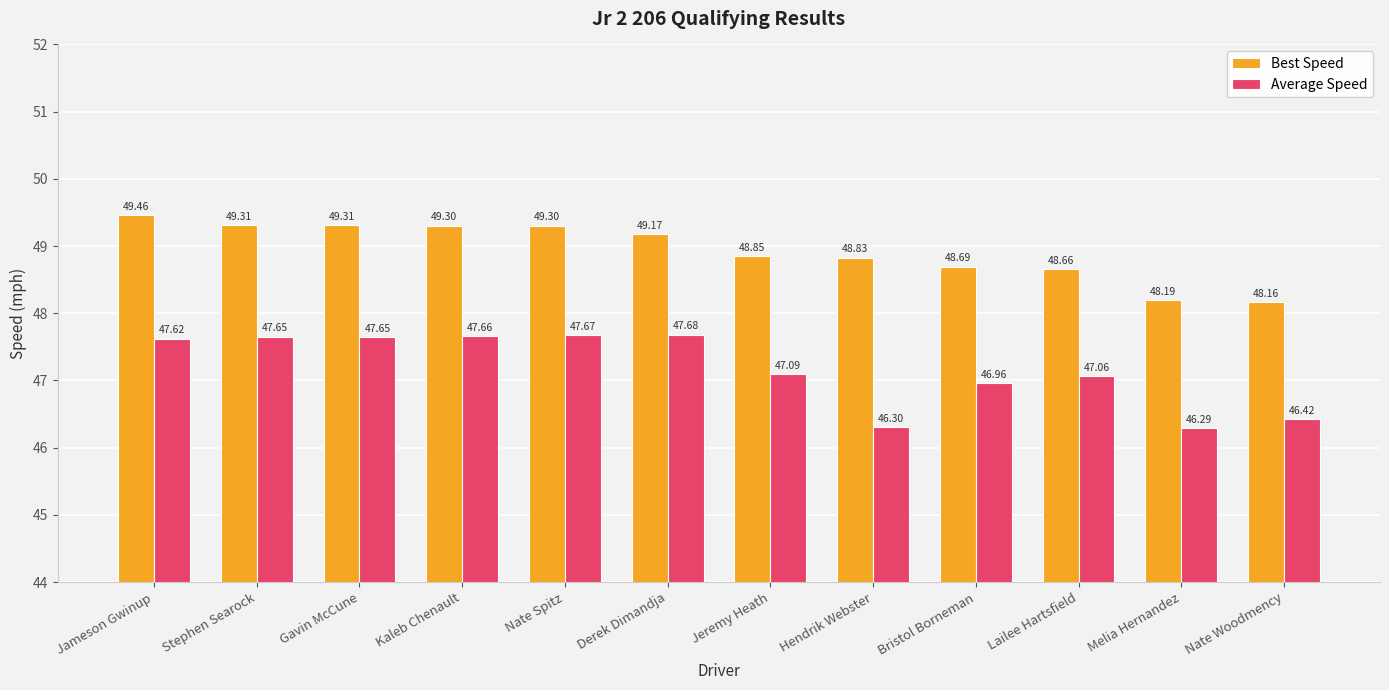

The value of Best Speed at Melia Hernandez is 66.8. True or false?

False